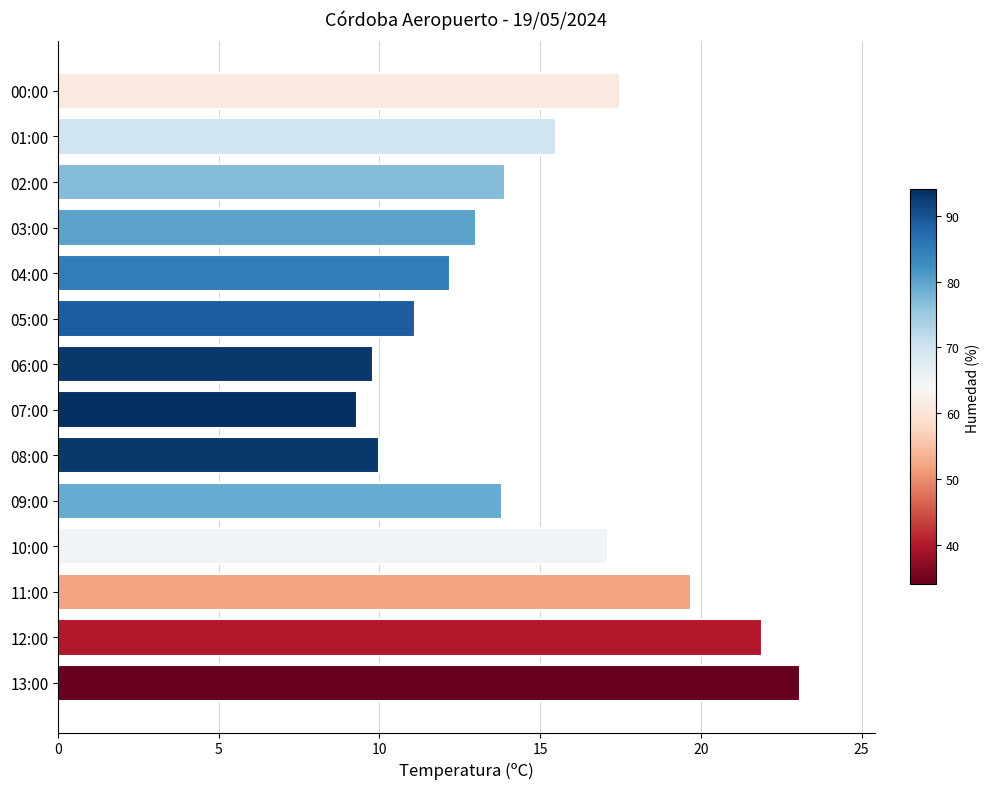

At which label is the value closest to 16?

01:00